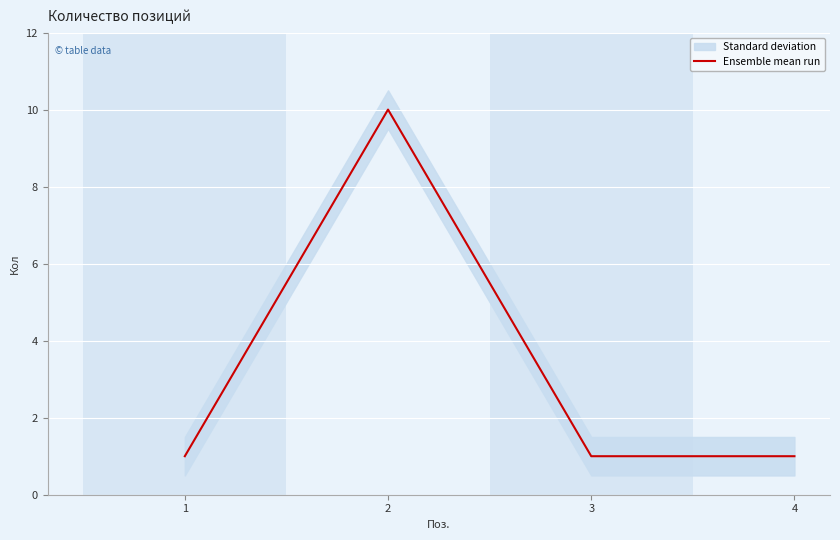

True or false: the data shows 2 at 4.

False